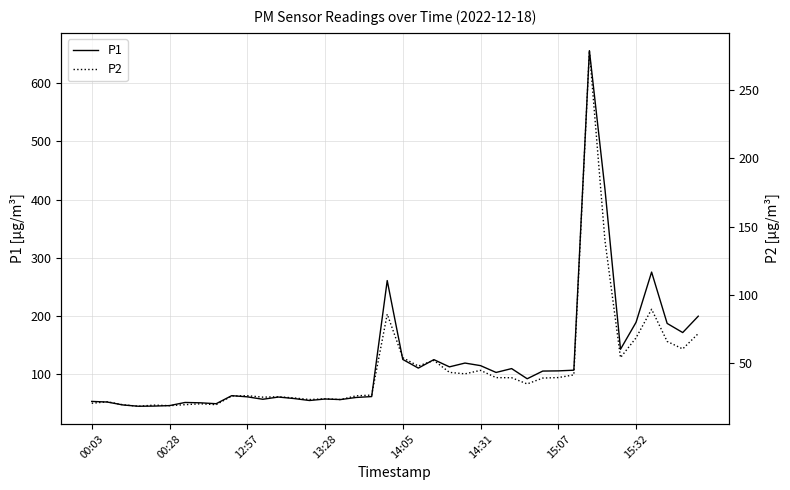

What is the minimum value for P2?

18.1